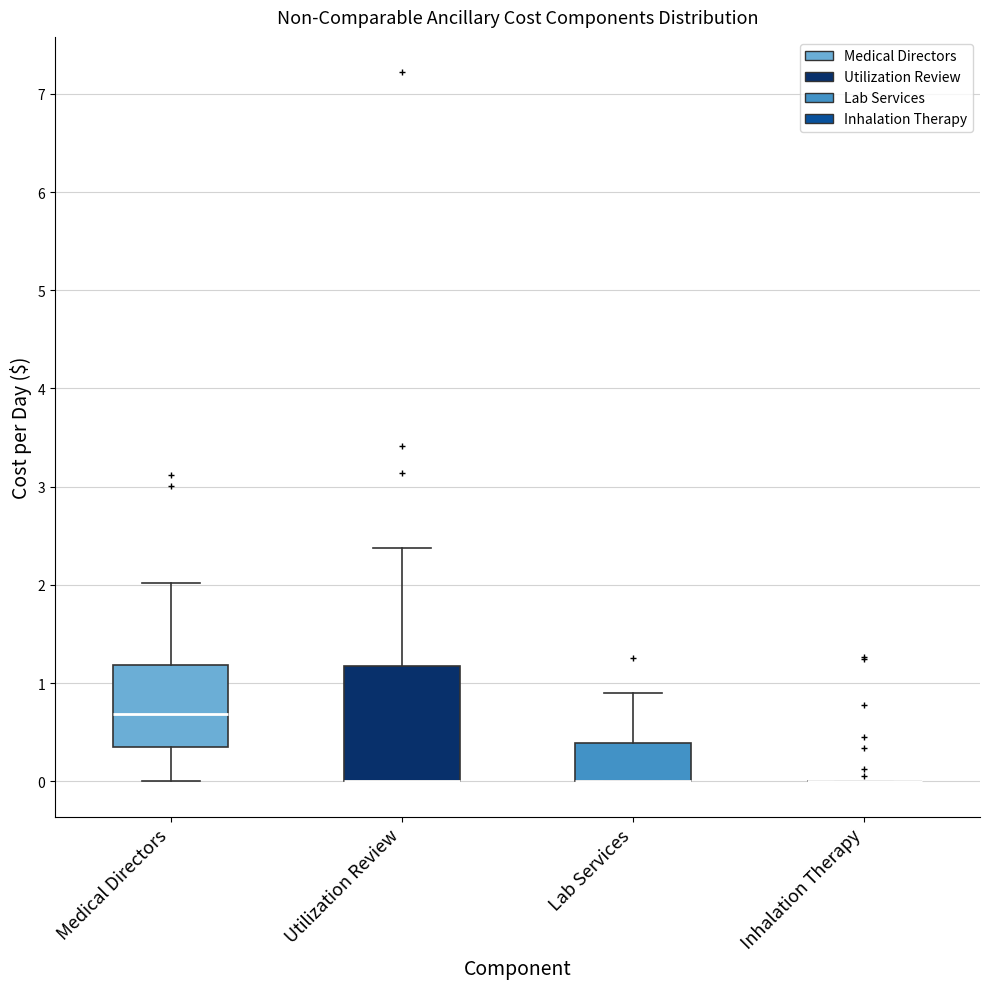

Comparing the boxes themselves (not the whiskers), which one is the tallest?

Utilization Review